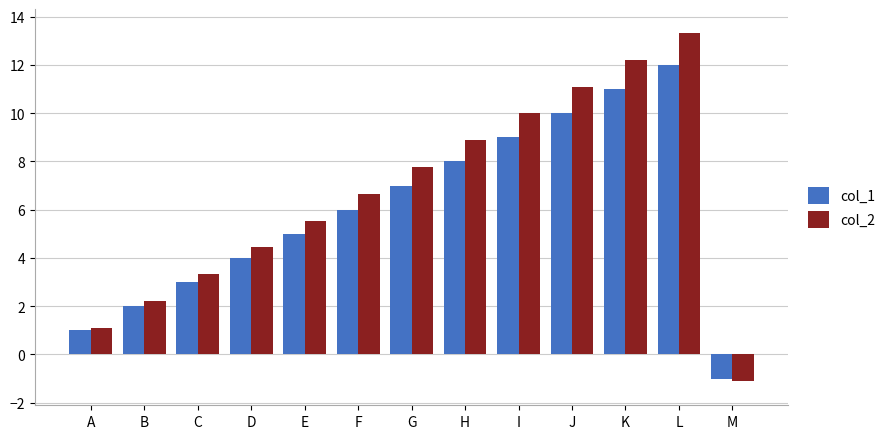

What is the lowest value of the col_2 series?

-1.1